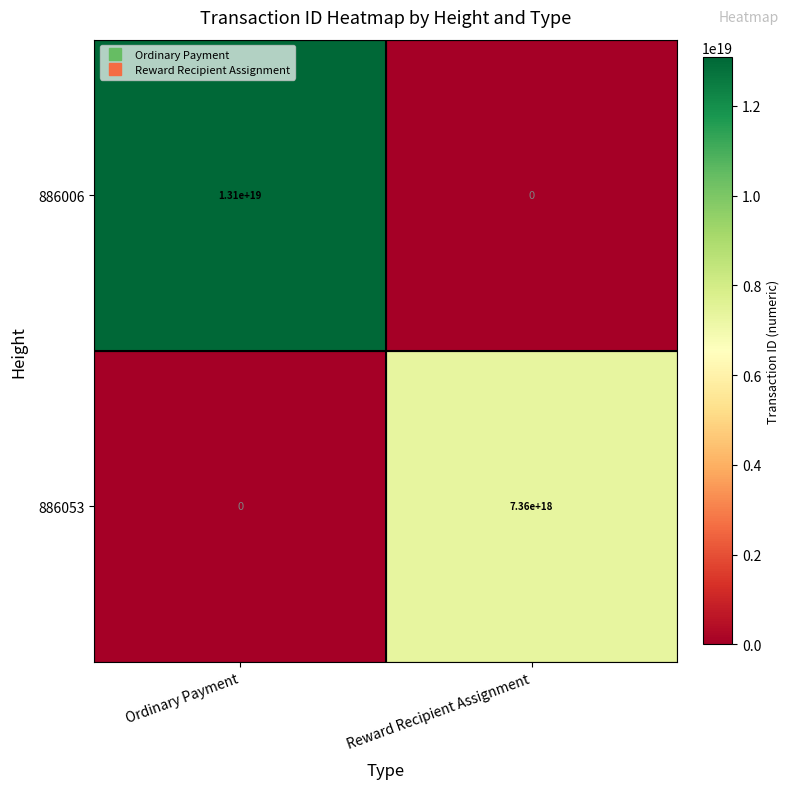

Rank the series at Ordinary Payment from highest to lowest value.

886006, 886053